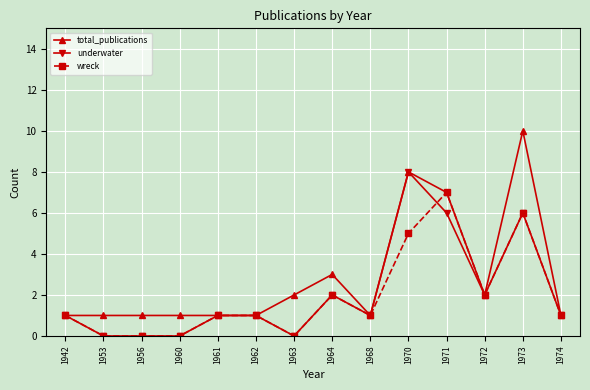

Rank the series by their maximum value, from lowest to highest.

wreck, underwater, total_publications